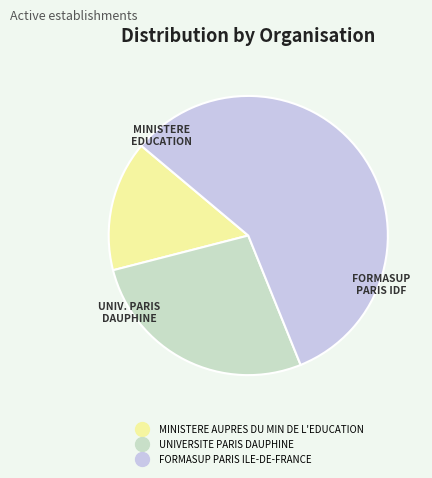

The UNIVERSITE PARIS DAUPHINE slice represents 40% of the pie. True or false?

False